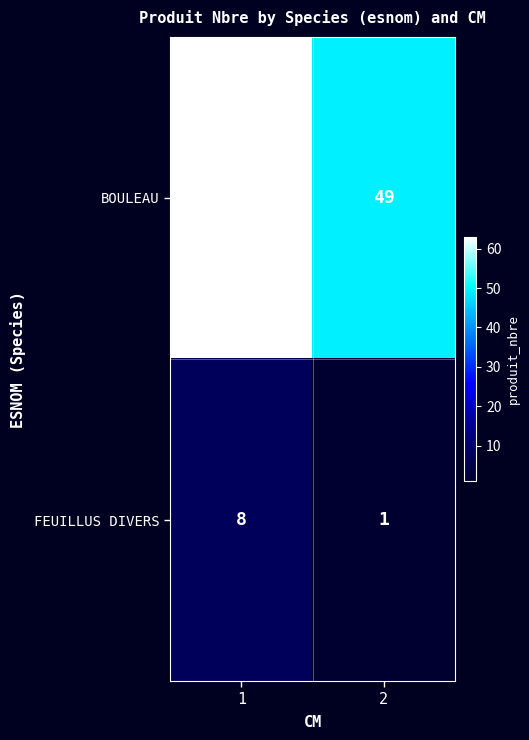

List the series in order of their peak value, lowest first.

FEUILLUS DIVERS, BOULEAU